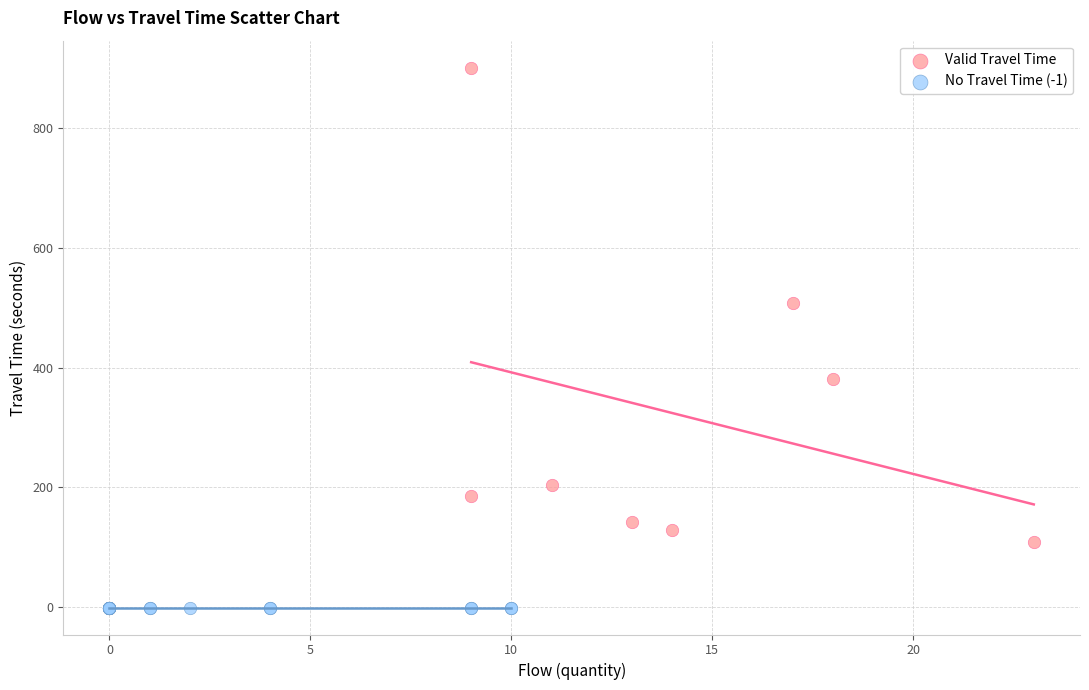

Which series contains the highest Y value?

Valid Travel Time